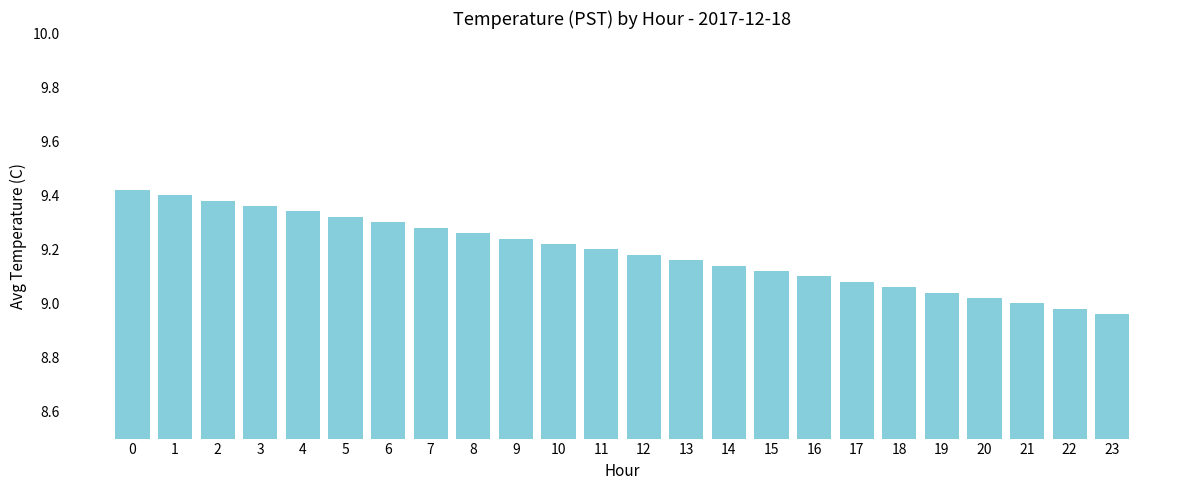

Rank the categories by value from lowest to highest.

23, 22, 21, 20, 19, 18, 17, 16, 15, 14, 13, 12, 11, 10, 9, 8, 7, 6, 5, 4, 3, 2, 1, 0